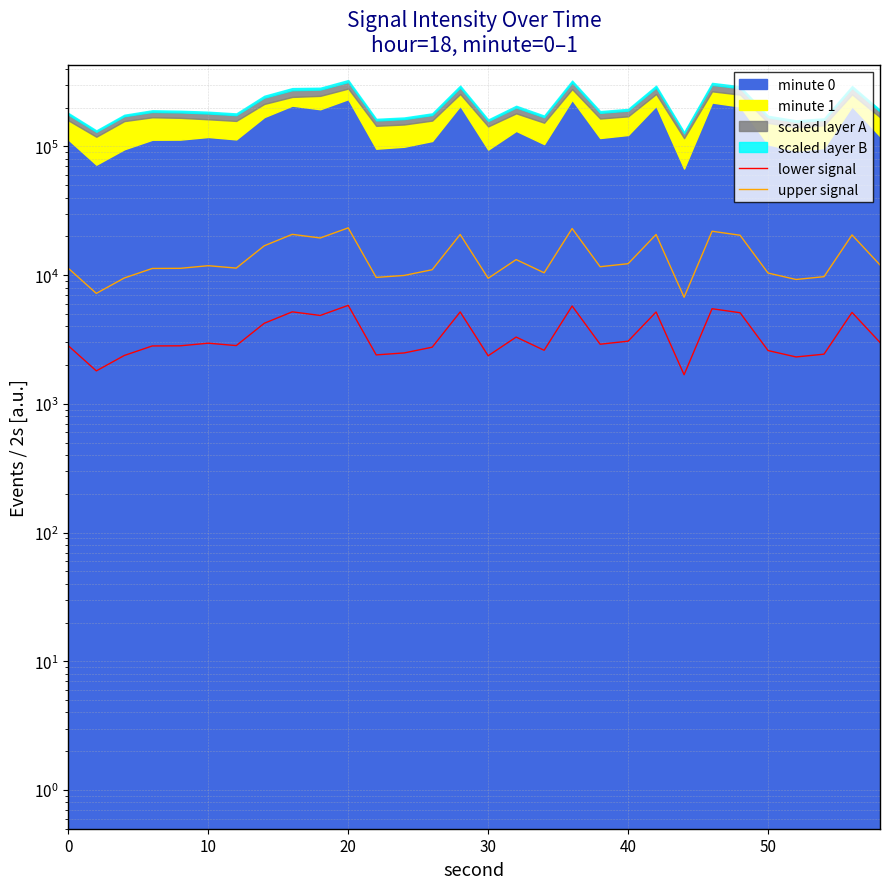

In lower signal, how many points are higher than both neighbors (excluding endpoints)?

9